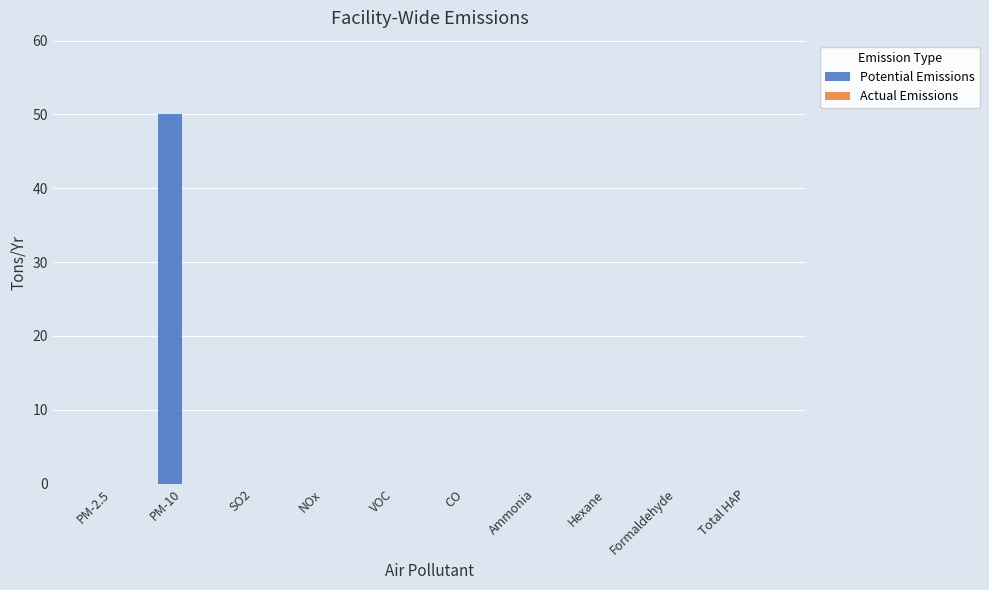

What is the maximum value shown in the chart?

50